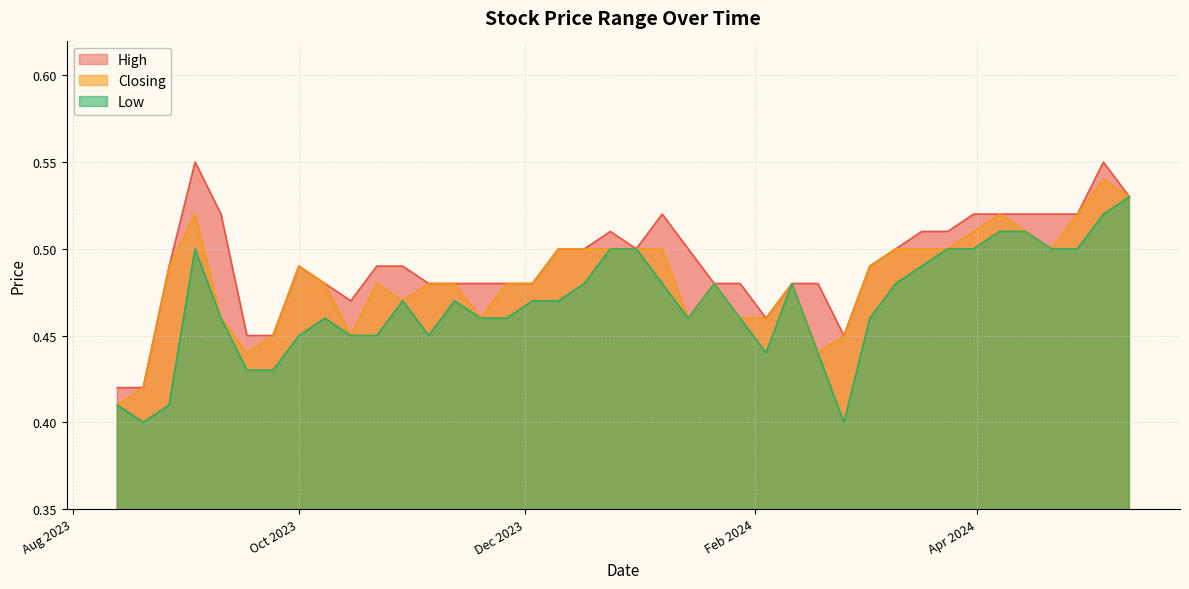

The Low series shows 0.7 at 03/03/2024. True or false?

False